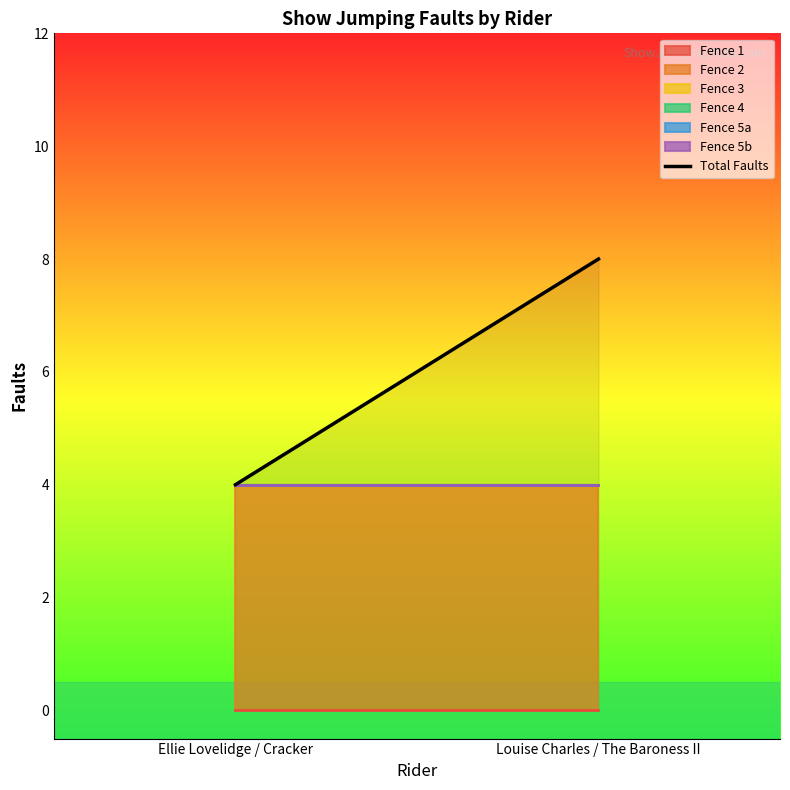

What is the label of the 1st point from the right?

Louise Charles / The Baroness II